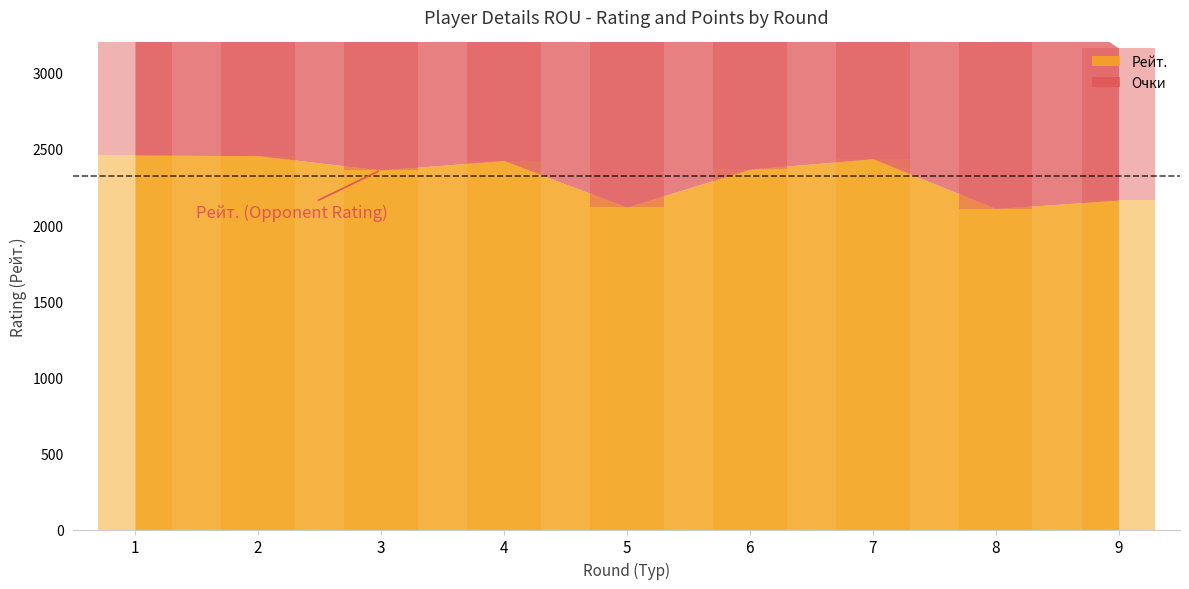

Reading left to right, extract all data points from this chart.

Рейт.: 2460	2456	2362	2424	2118	2367	2436	2109	2164
Очки: 2200	2200	1800	2200	1200	1800	2200	1600	1000